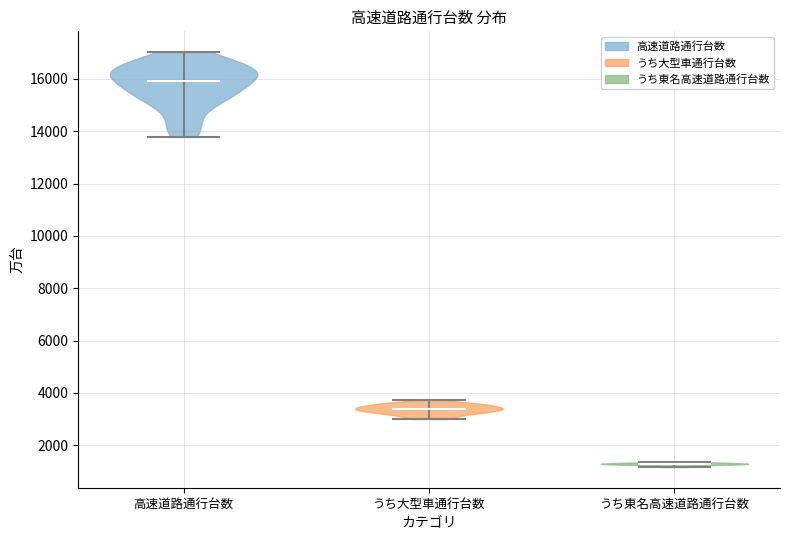

Reading left to right, read every violin against the y-axis: where its median line is, and the lowest and highest points it reaches. The values are not printed on the chart, so give them approximately, as read against the axis.

高速道路通行台数: median line 16000, lowest point 13800, highest point 17000
うち大型車通行台数: median line 3400, lowest point 3000, highest point 3800
うち東名高速道路通行台数: median line 1200, lowest point 1200, highest point 1400